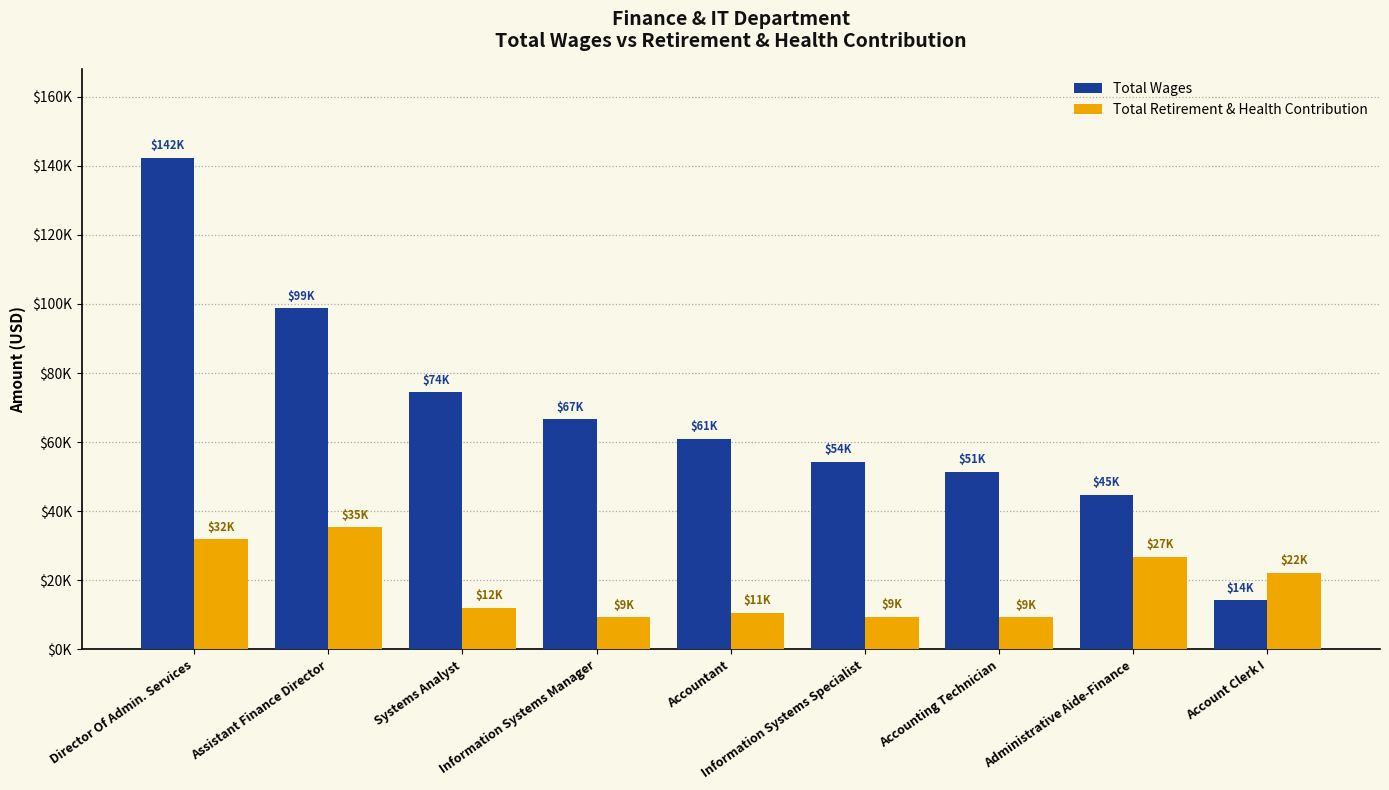

List the labels in order of Total Wages value, smallest first.

Account Clerk I, Administrative Aide-Finance, Accounting Technician, Information Systems Specialist, Accountant, Information Systems Manager, Systems Analyst, Assistant Finance Director, Director Of Admin. Services